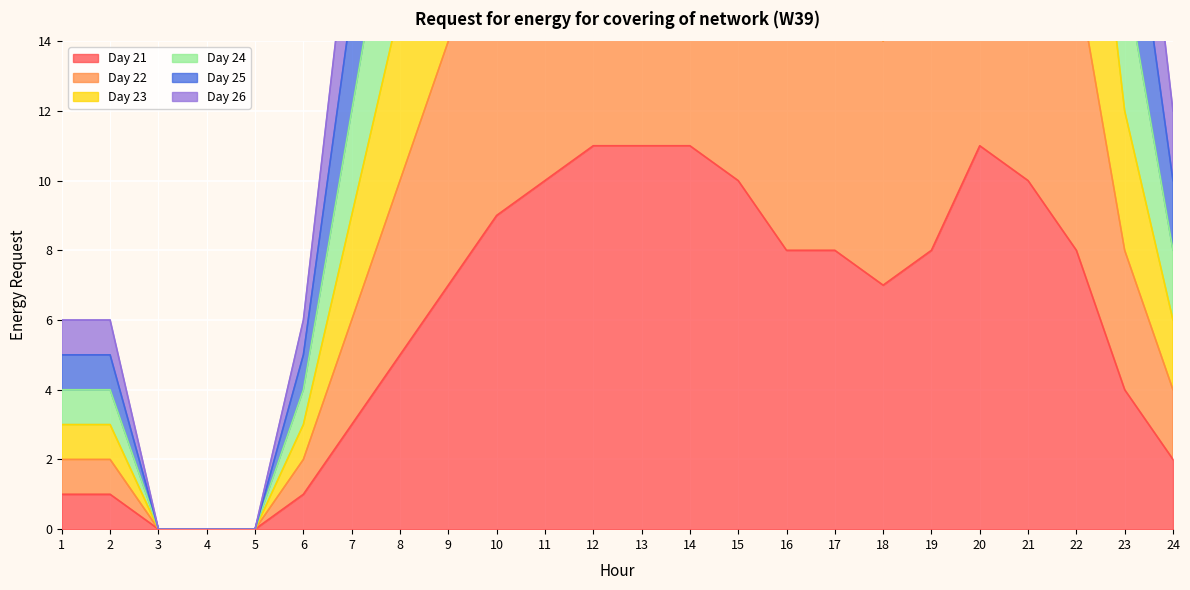

How many data points in Day 23 are above 24?

8